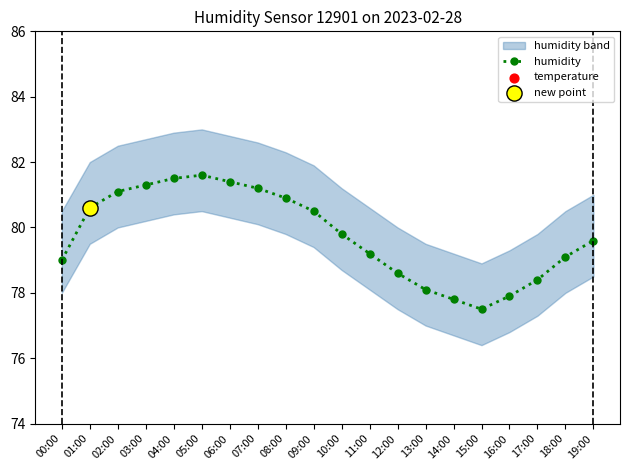

What is the value of the humidity point at the 15th from the left?

77.8